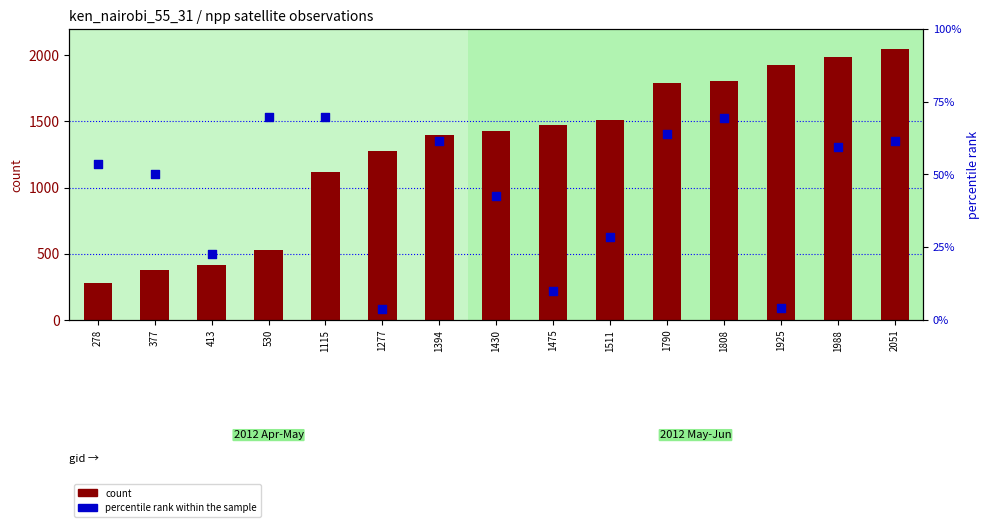

What are all the series names shown in the legend?

count, percentile rank within the sample